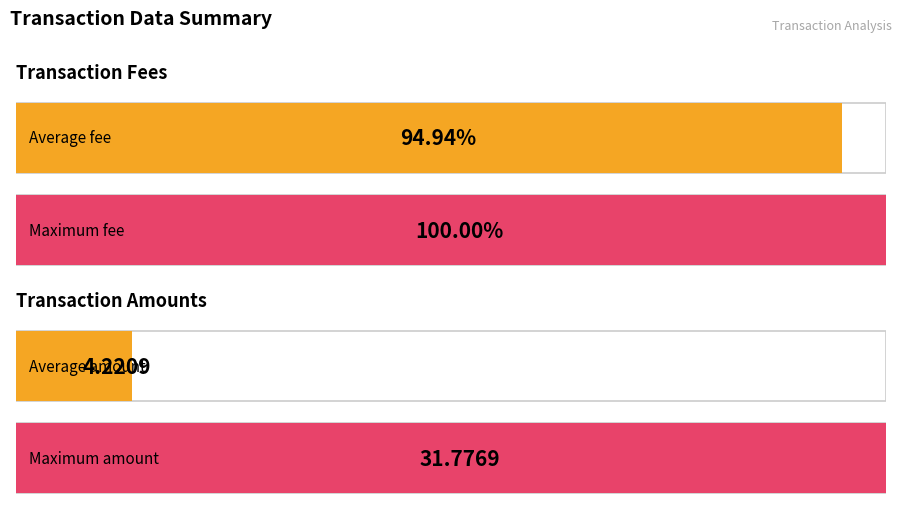

Rank the series at  from highest to lowest value.

Fee, Amount